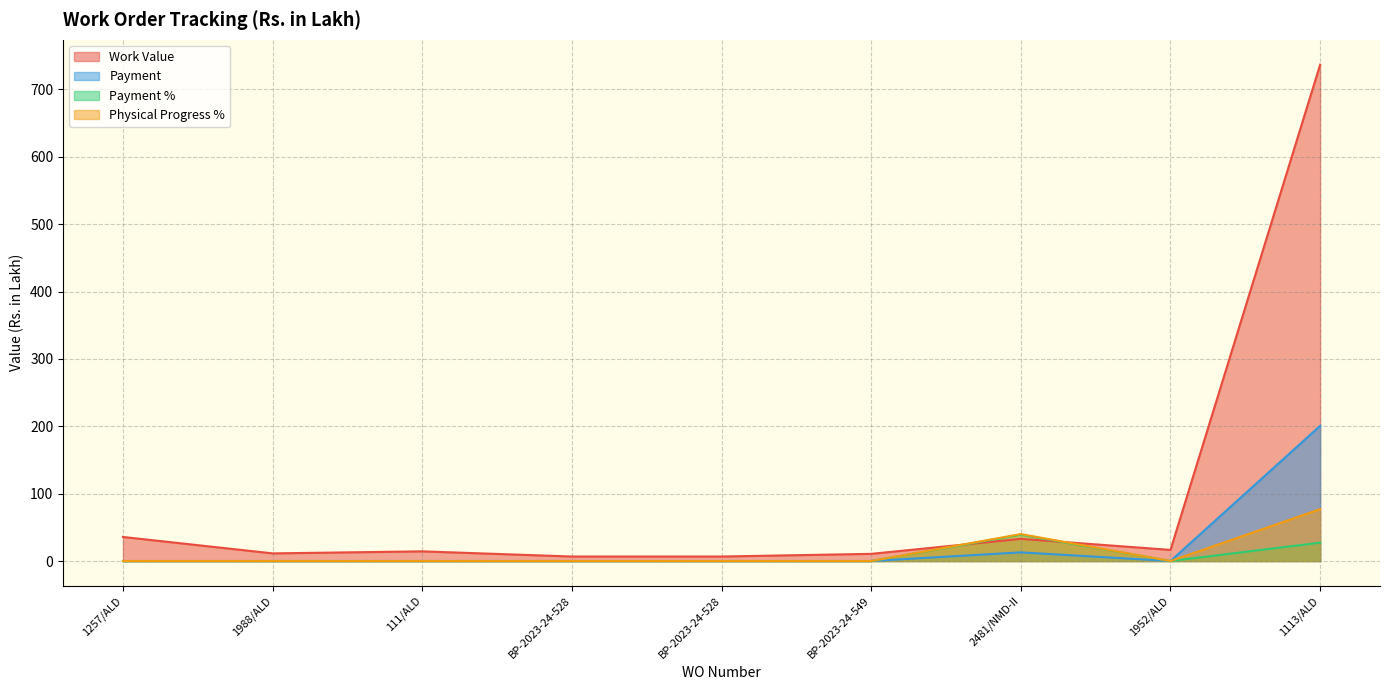

True or false: Payment % has more than 1 interior local peaks.

False